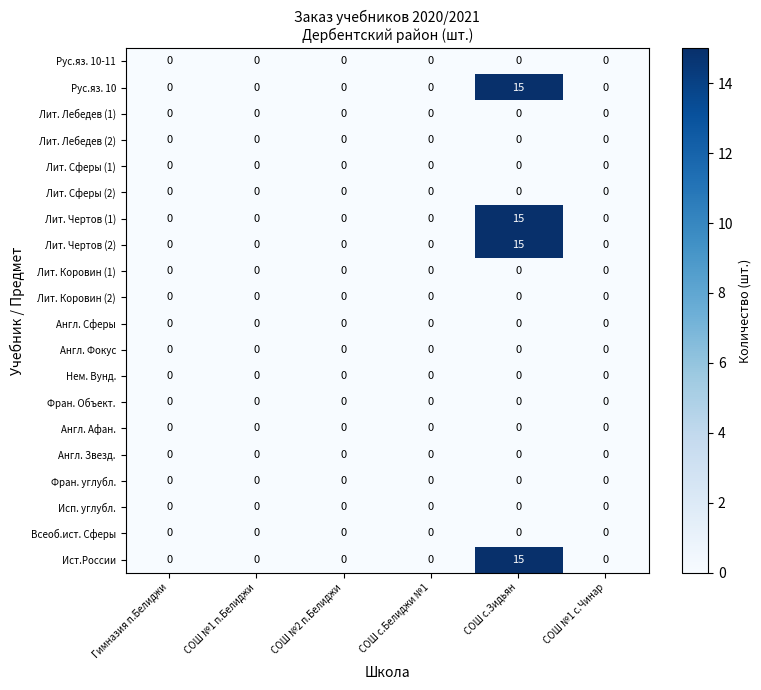

What is the sum of all Лит. Чертов (2) values?

15